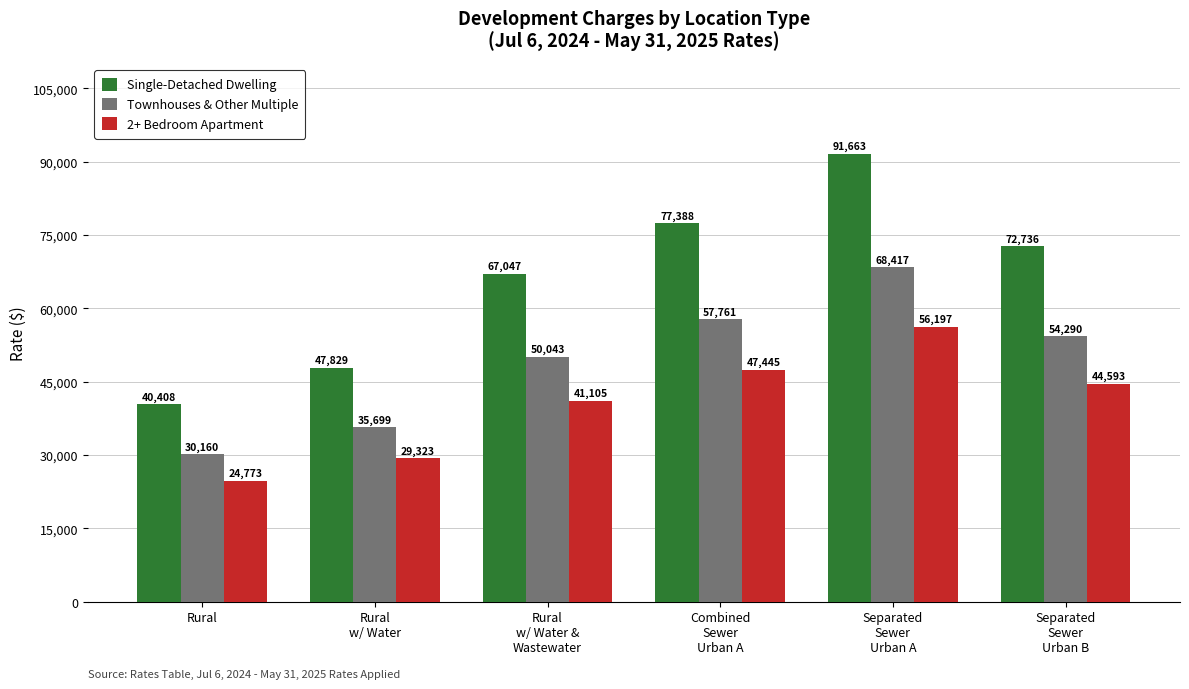

Reading right to left, extract all data points from this chart.

Single-Detached Dwelling: Separated
Sewer
Urban B=72736	Separated
Sewer
Urban A=91663	Combined
Sewer
Urban A=77388	Rural
w/ Water &
Wastewater=67047	Rural
w/ Water=47829	Rural=40408
Townhouses & Other Multiple: Separated
Sewer
Urban B=54290	Separated
Sewer
Urban A=68417	Combined
Sewer
Urban A=57761	Rural
w/ Water &
Wastewater=50043	Rural
w/ Water=35699	Rural=30160
2+ Bedroom Apartment: Separated
Sewer
Urban B=44593	Separated
Sewer
Urban A=56197	Combined
Sewer
Urban A=47445	Rural
w/ Water &
Wastewater=41105	Rural
w/ Water=29323	Rural=24773